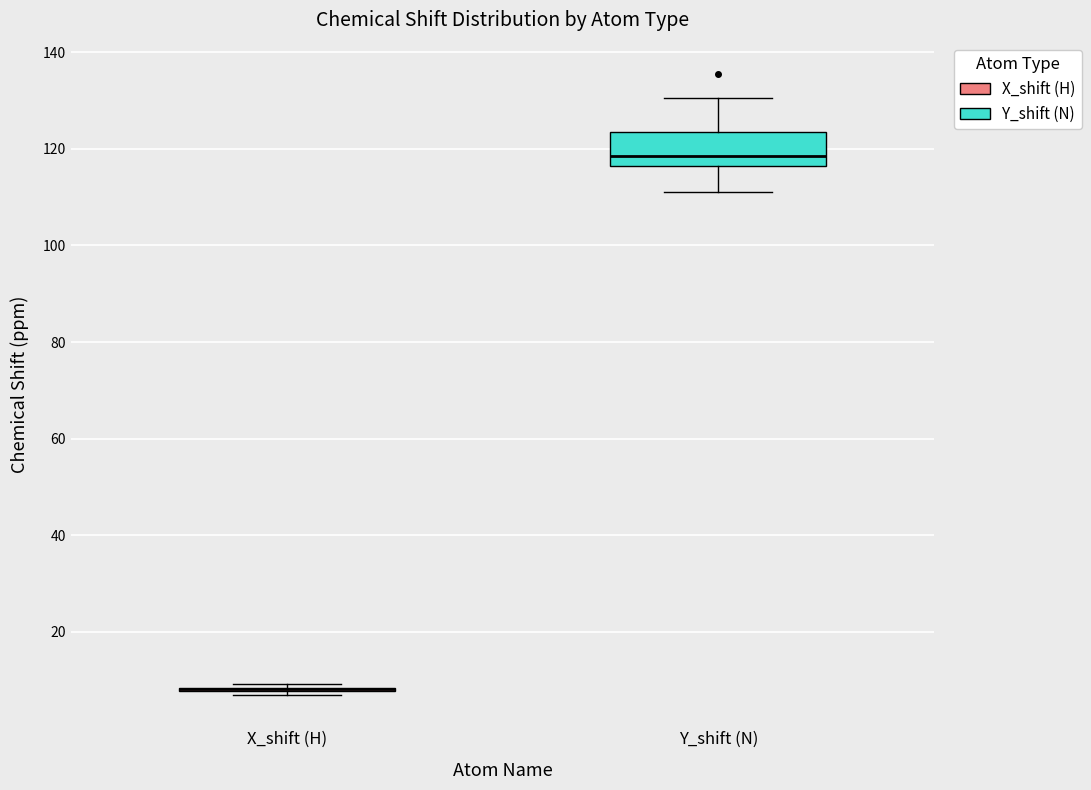

Reading left to right, read every box against the y-axis: the position of its median line, the range the box covers, and the ends of its whiskers. The values are not printed on the chart, so give them approximately, as read against the axis.

X_shift (H): box collapsed to a line at 8, whiskers 6 to 10
Y_shift (N): median 118, box 116 to 124, whiskers 112 to 130